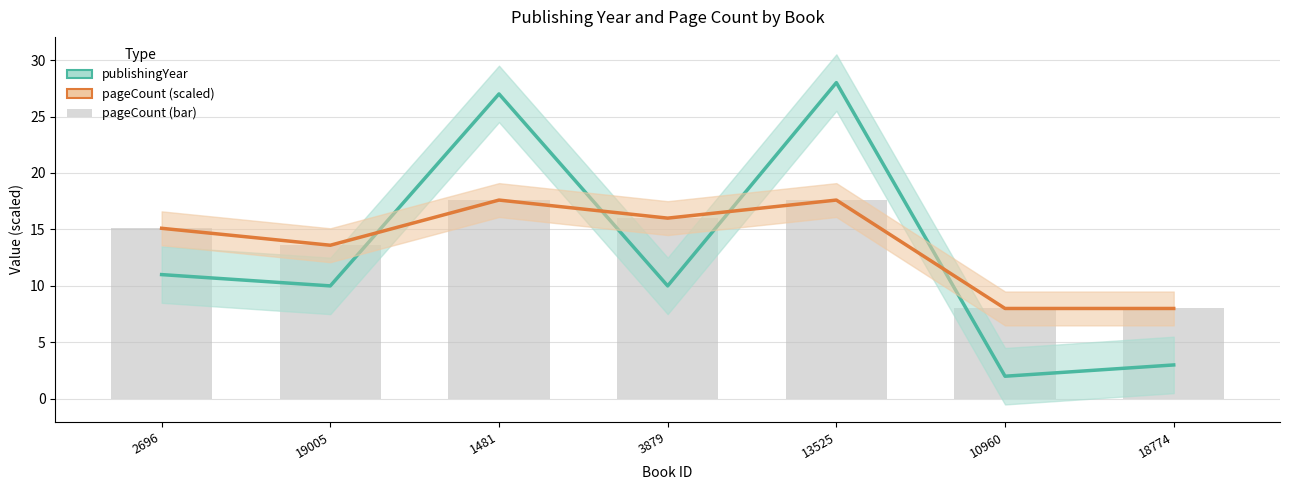

Between 2696 and 19005, which series saw the biggest shift?

pageCount (scaled)